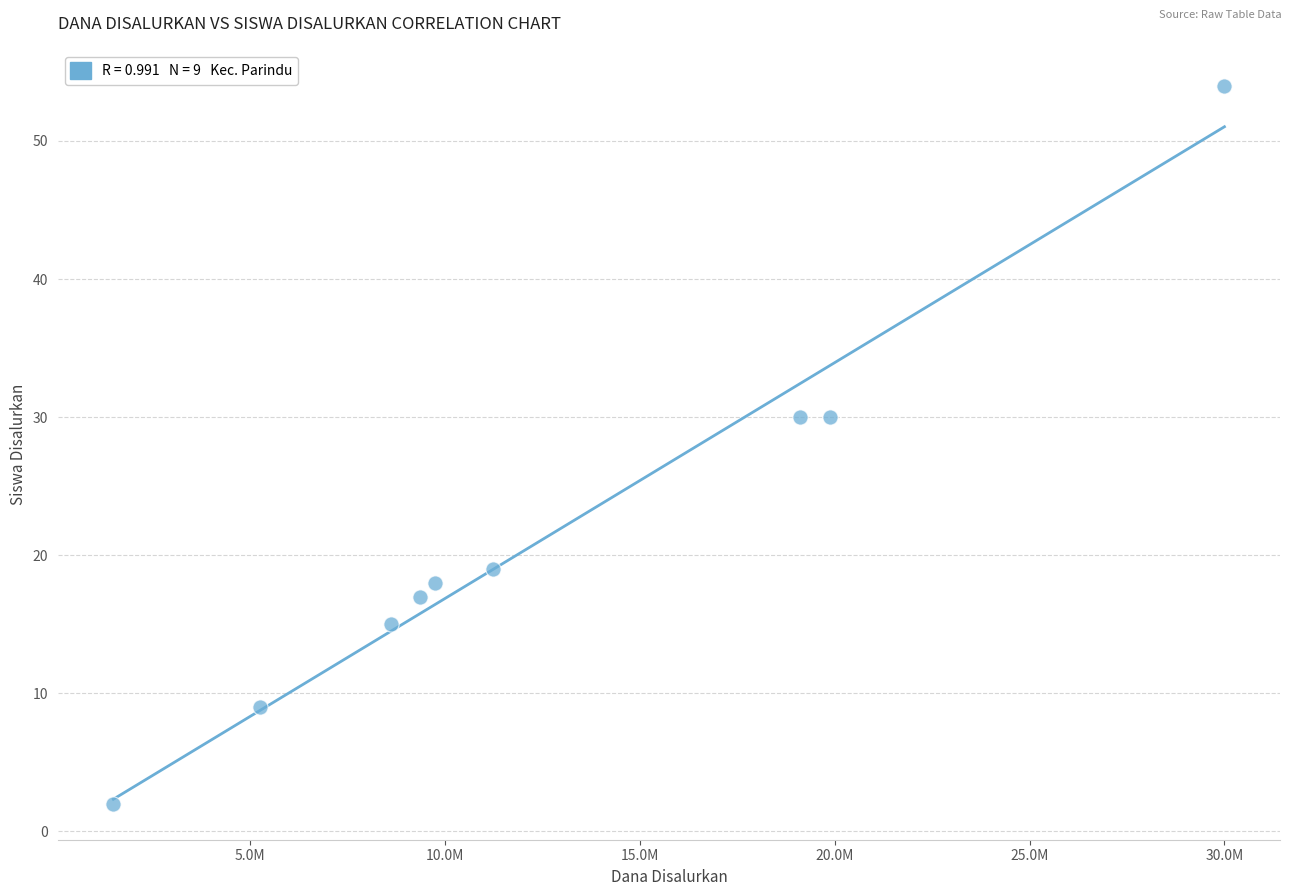

What is the average X value?

12750000